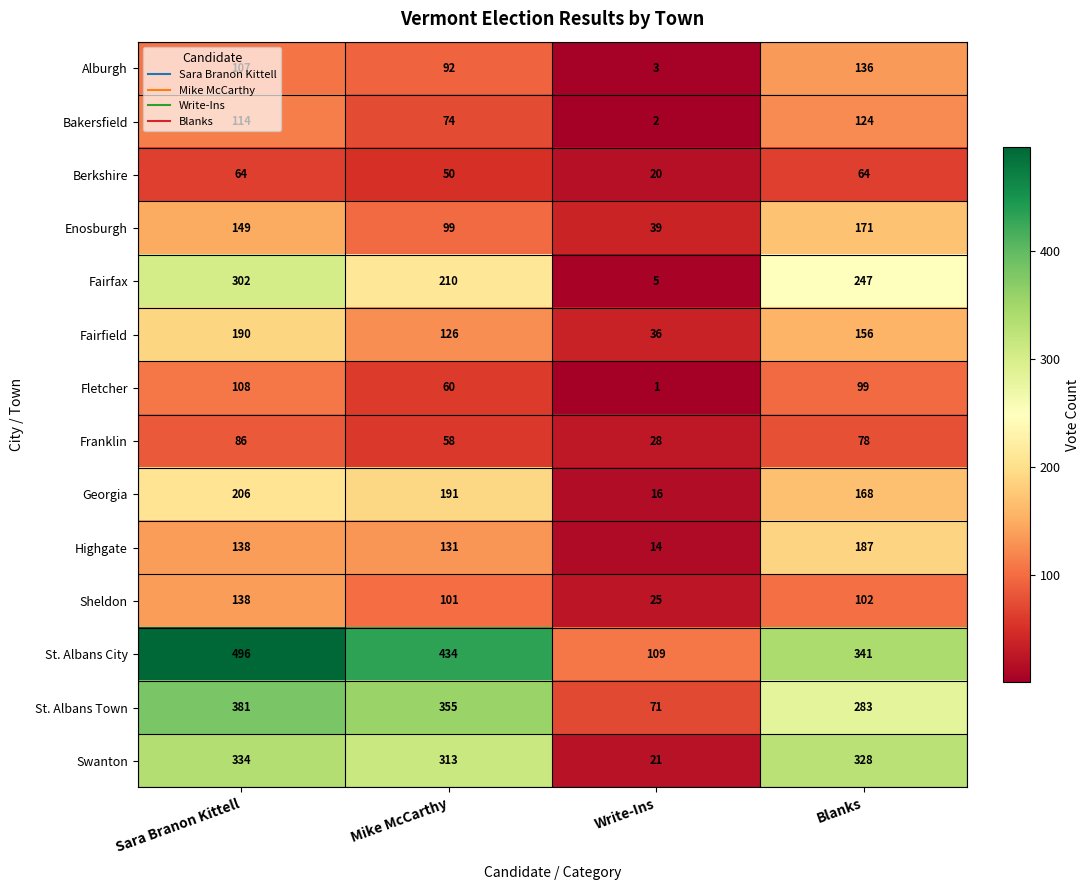

What is the difference between the maximum and second lowest values in the Swanton series?

21